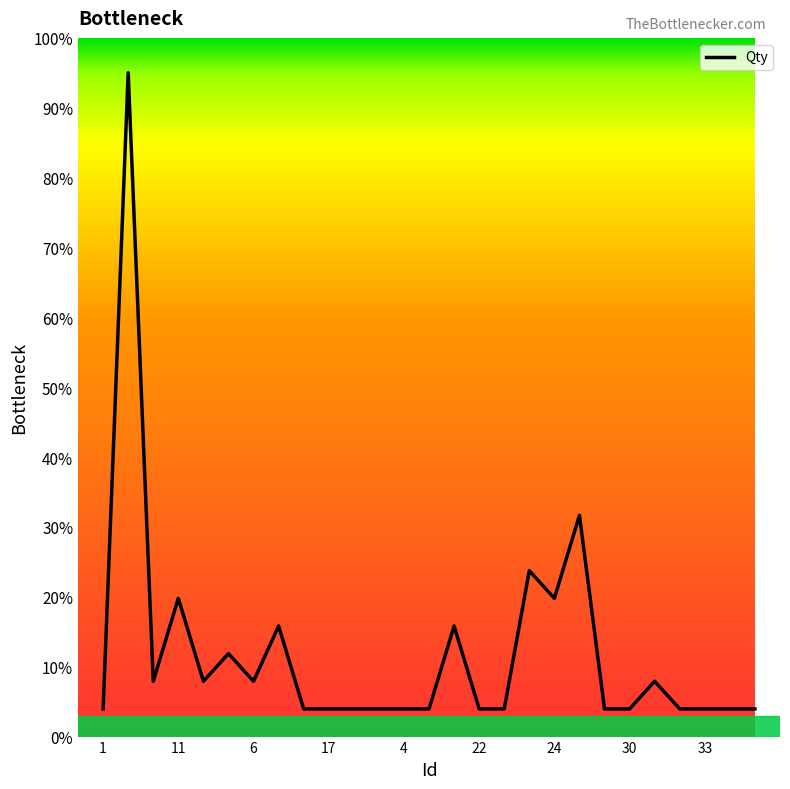

How many lines are shown in the chart?

1